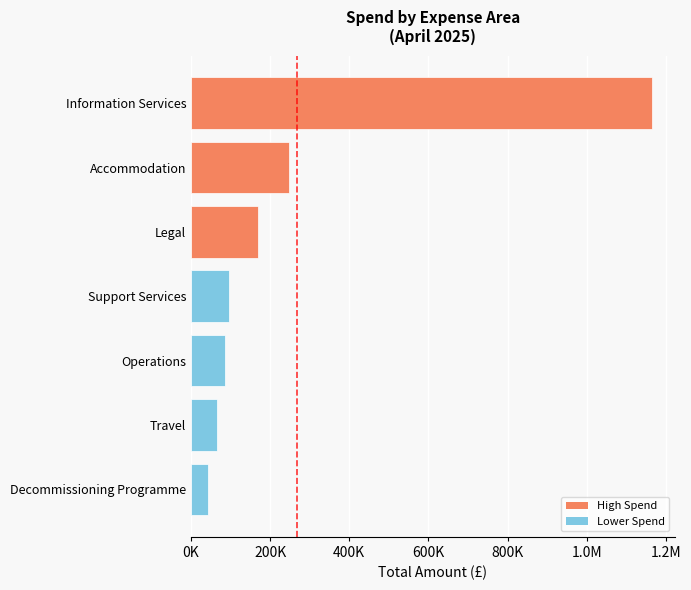

Are the bars grouped side by side (vs. stacked)?

No